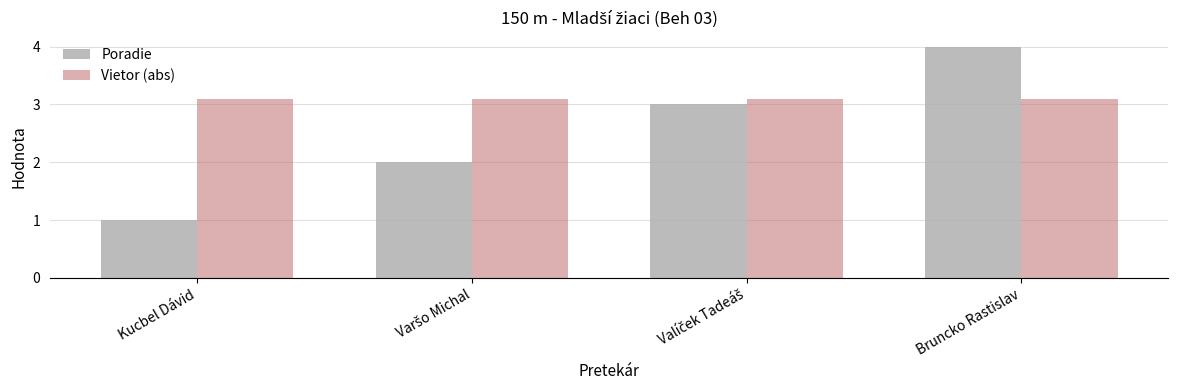

True or false: Poradie has a value of 1.0 at Kucbel Dávid.

True